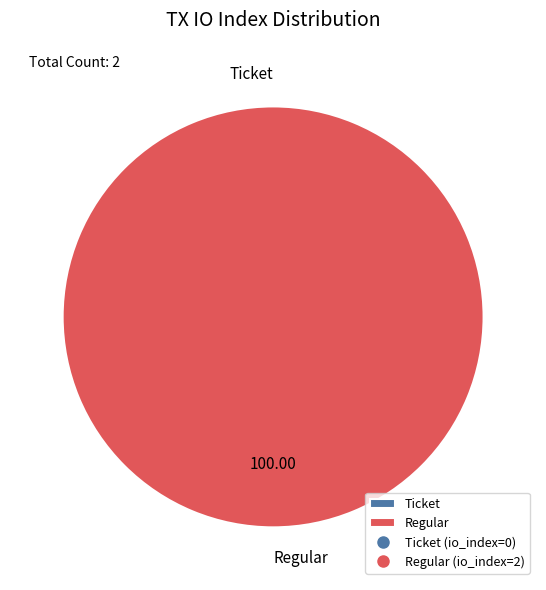

How many segments does this pie chart have?

2